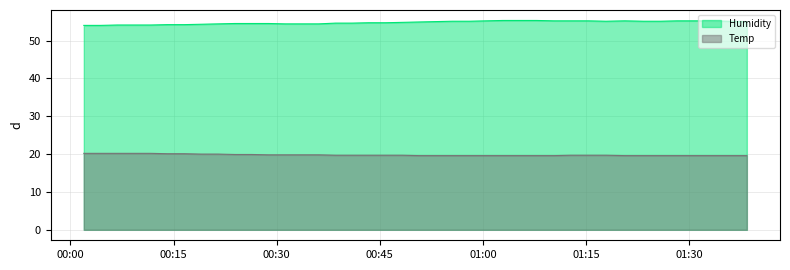

How many data points does each series have?

40